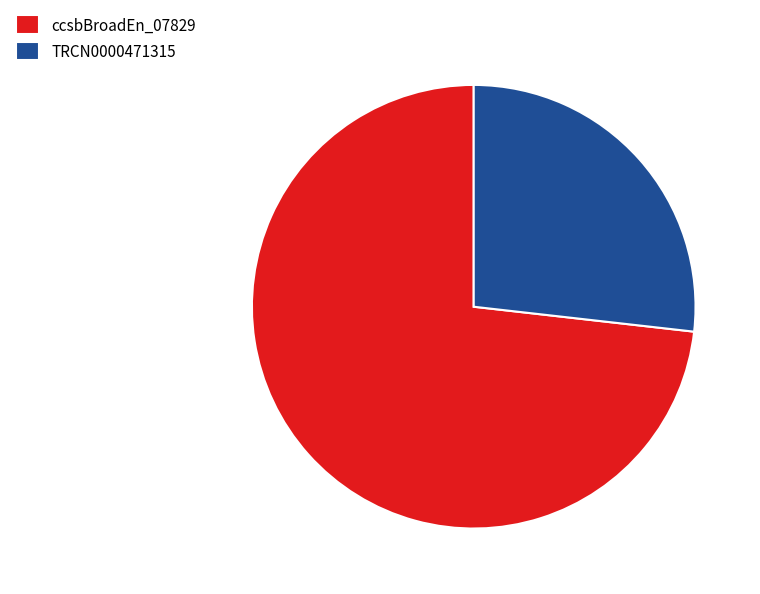

Do ccsbBroadEn_07829 and TRCN0000471315 together represent more than half of the pie?

Yes